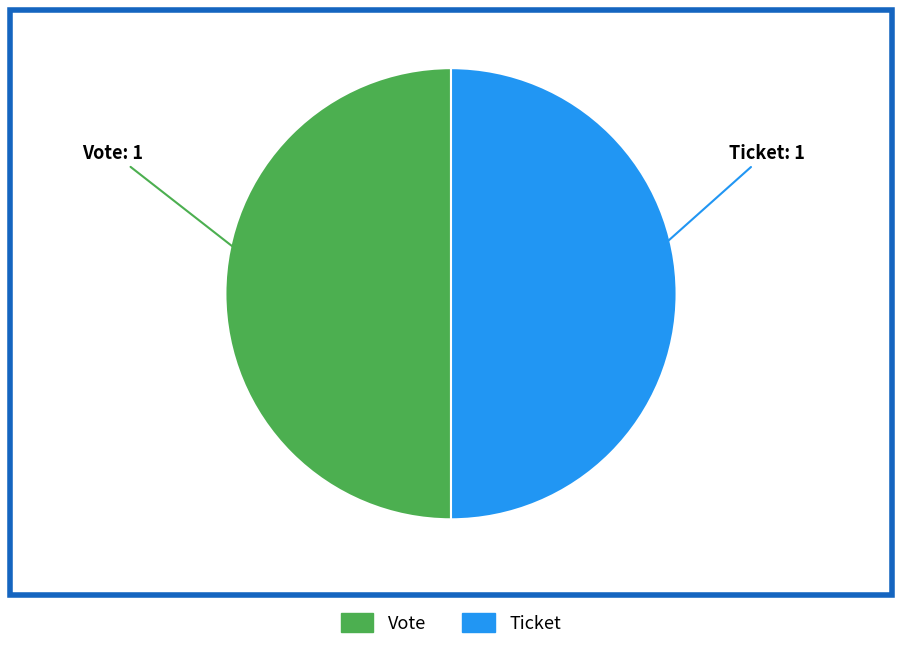

Approximately how many times larger is the value at Ticket compared to Vote?

1.0